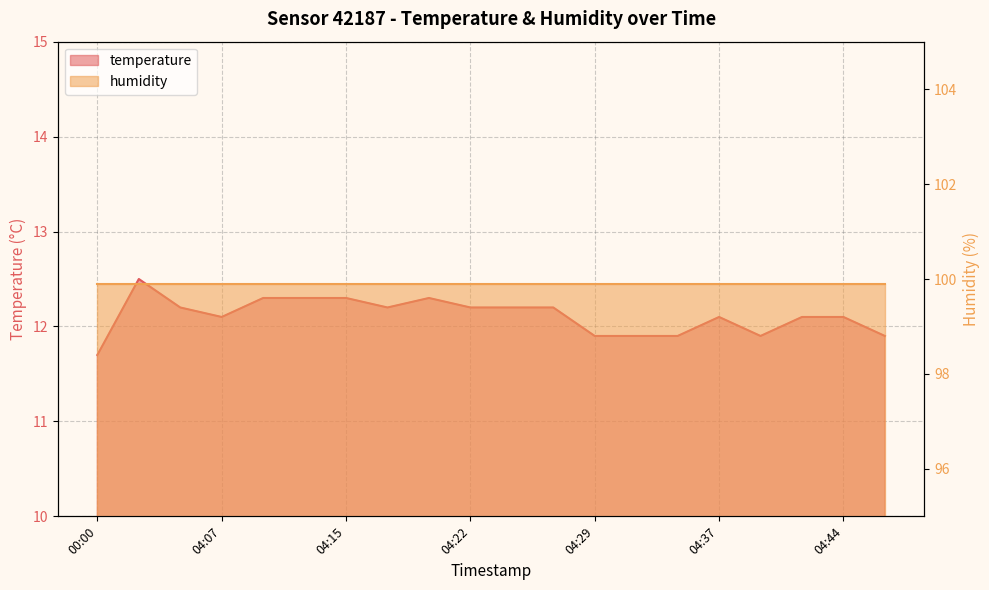

What is the maximum value shown in the chart?

12.5